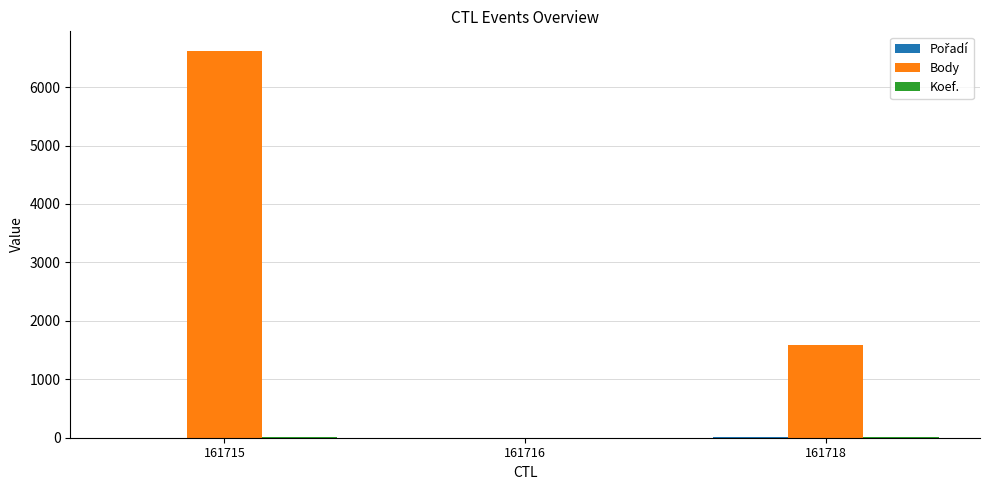

Which series has the largest total across all categories?

Body